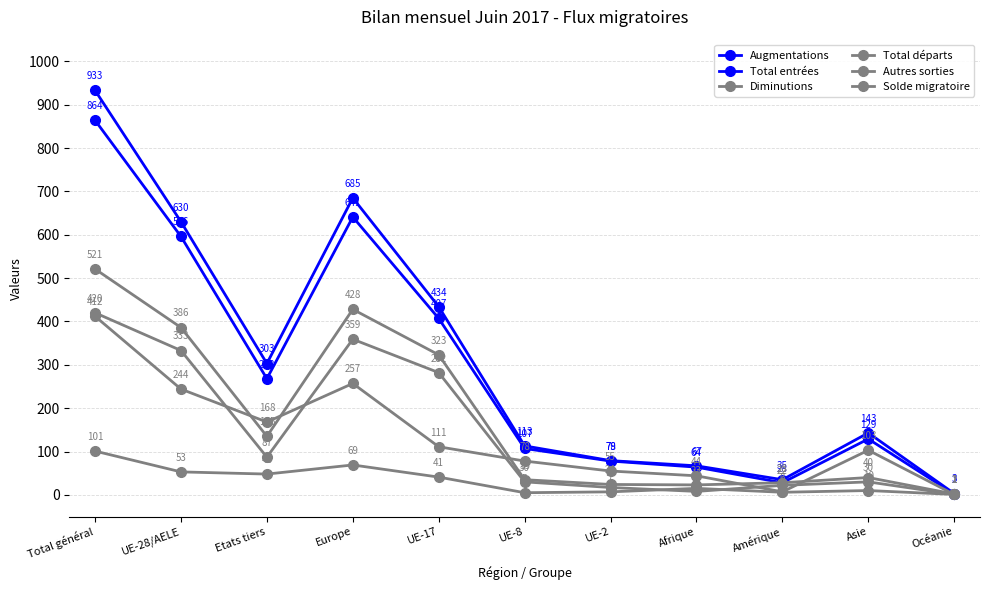

True or false: Diminutions has more than 0 points higher than both neighbors.

True